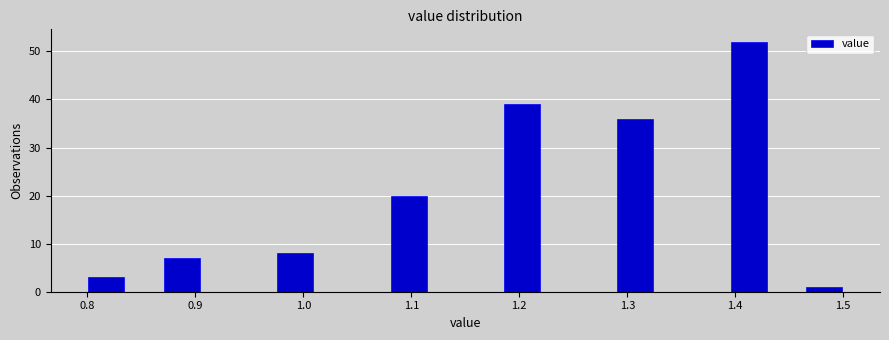

Around what value on the x-axis is the tallest bar? Give the approximate position of its centre, as read against the axis.

1.41